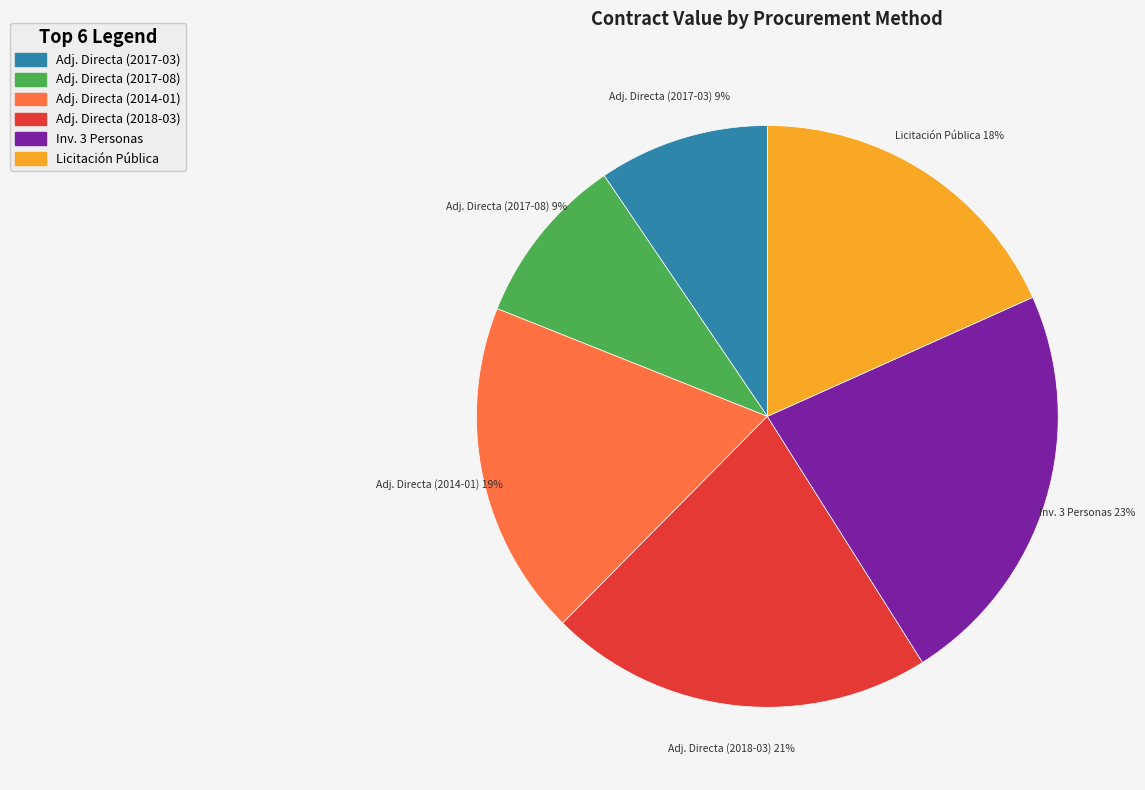

True or false: Adj. Directa (2014-01) accounts for 19% of the total.

True